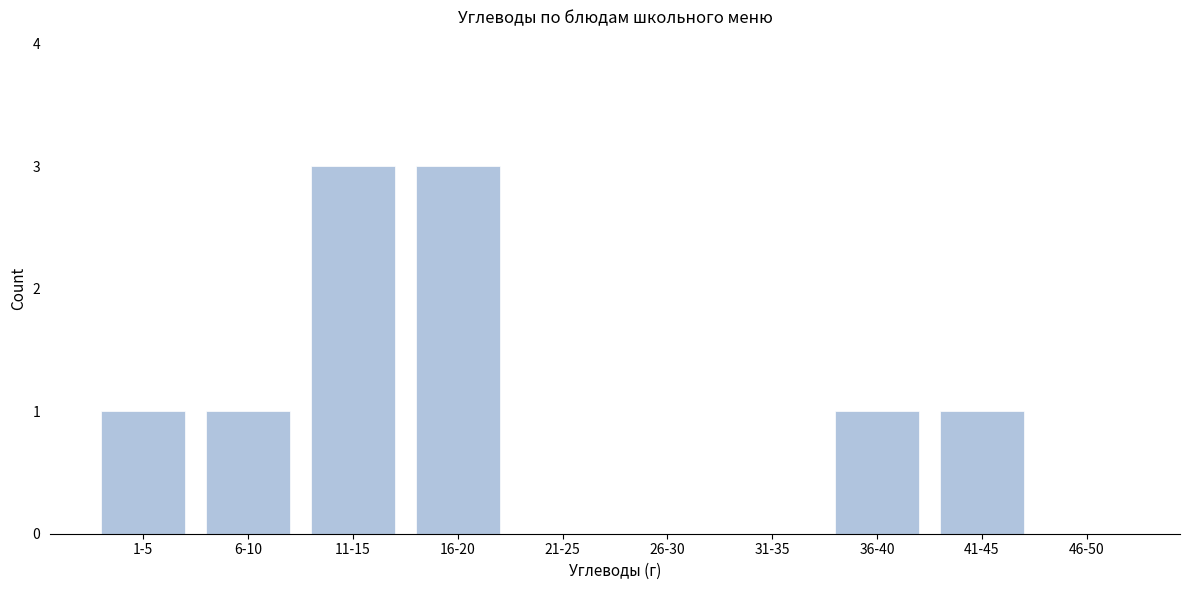

Reading left to right, extract all data points from this chart.

1-5=1	6-10=1	11-15=3	16-20=3	21-25=0	26-30=0	31-35=0	36-40=1	41-45=1	46-50=0